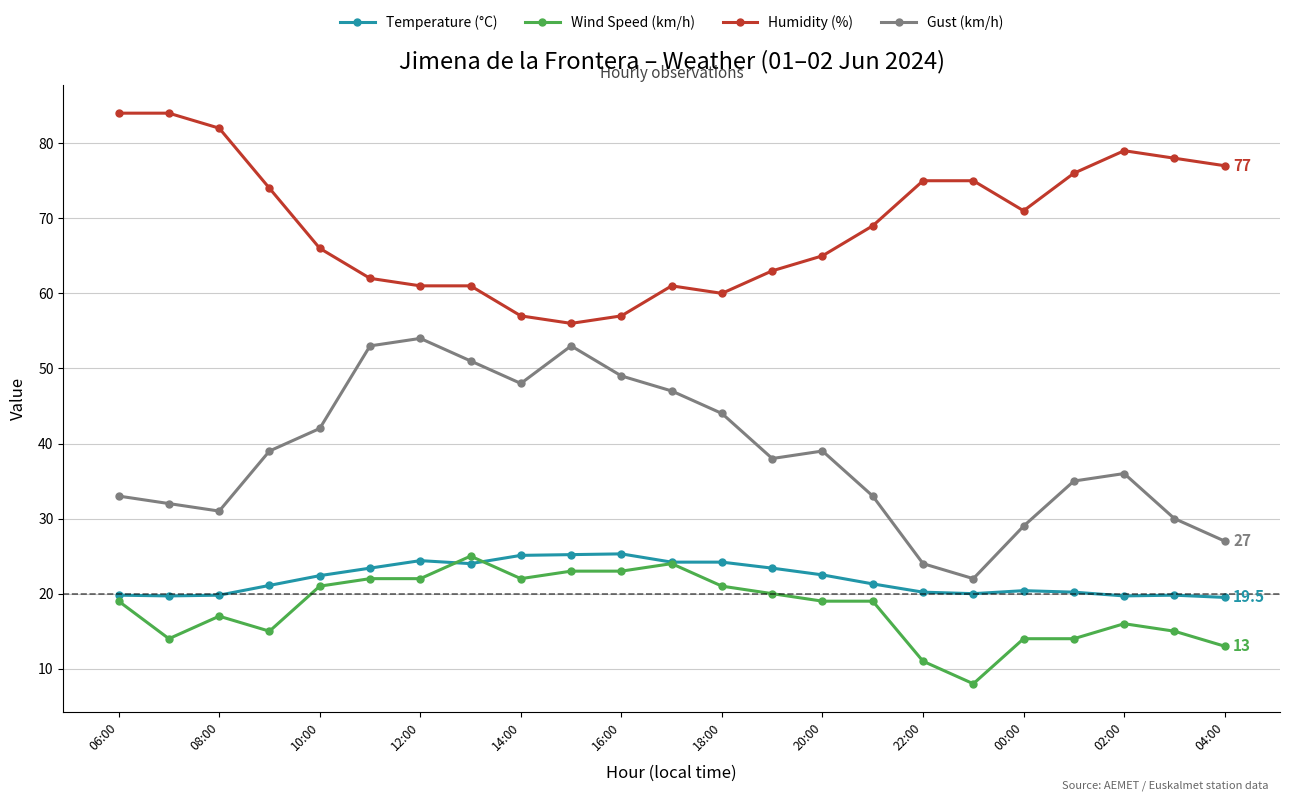

Count the number of categories in the chart.

23